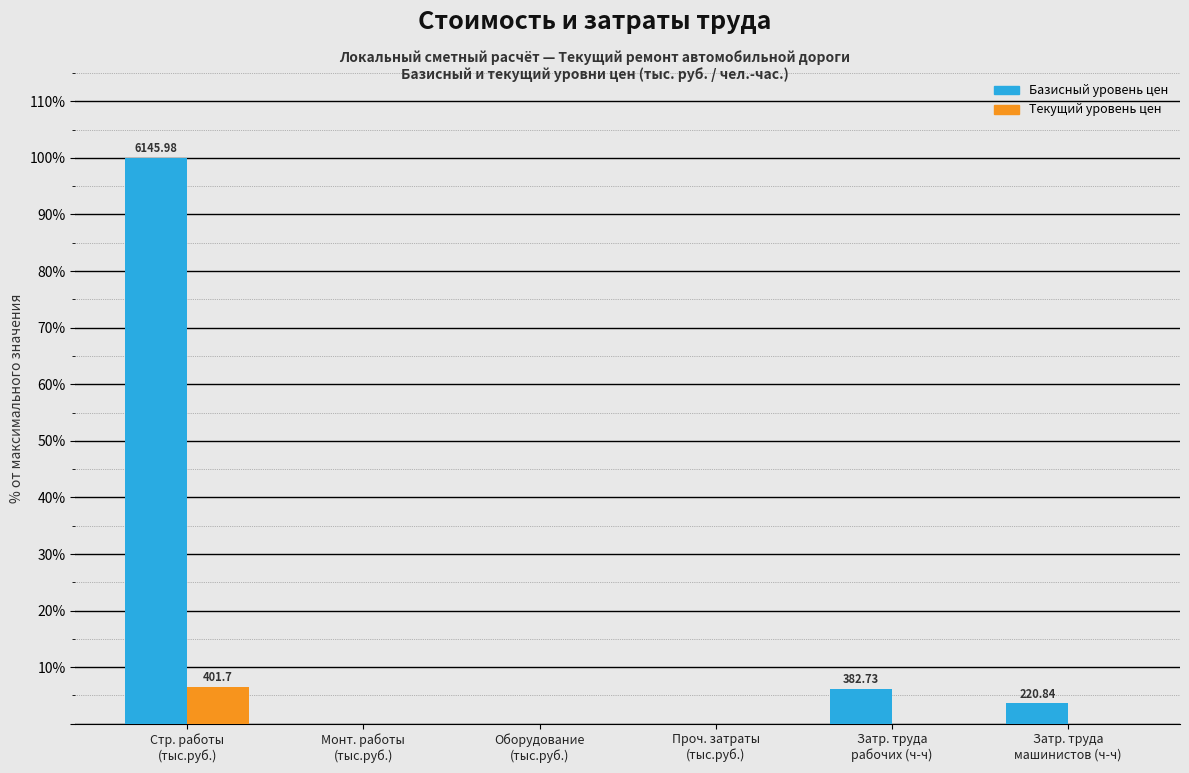

What is the sum of all Базисный уровень цен values?

109.8